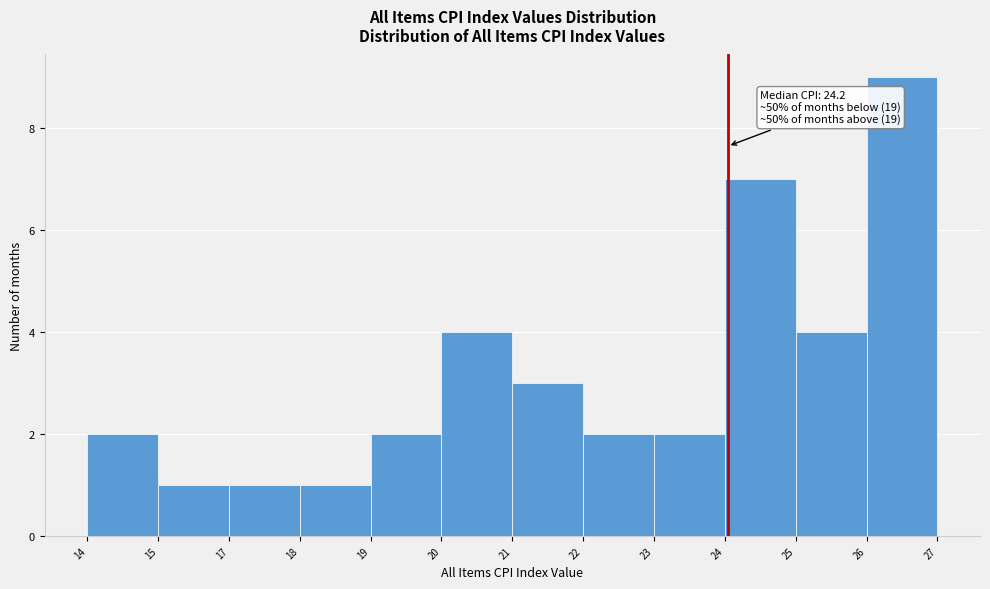

Reading left to right, transcribe all the data shown in this chart.

2	1	1	1	2	4	3	2	2	7	4	9